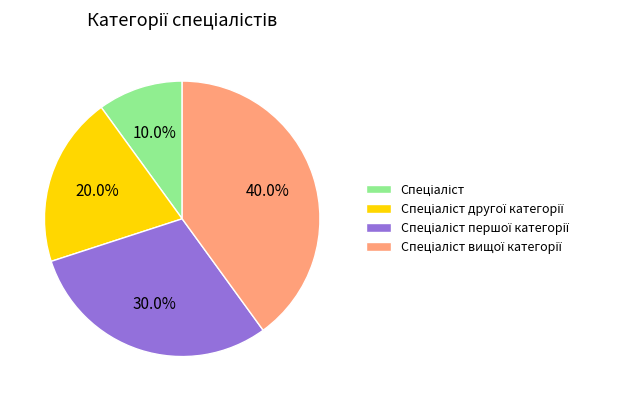

Does any single category account for the majority?

No